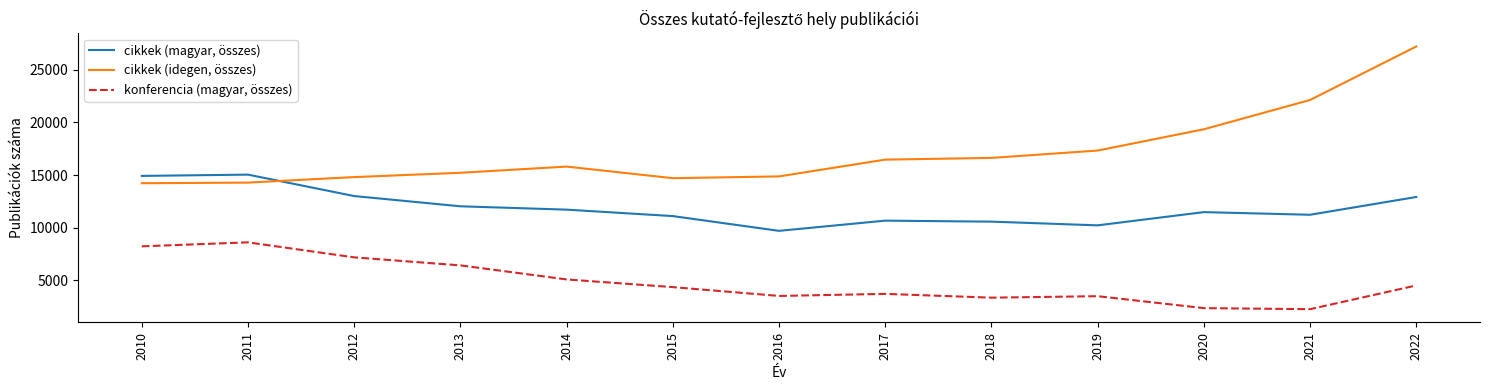

What value does the konferencia (magyar, összes) series have at 2017?

3726